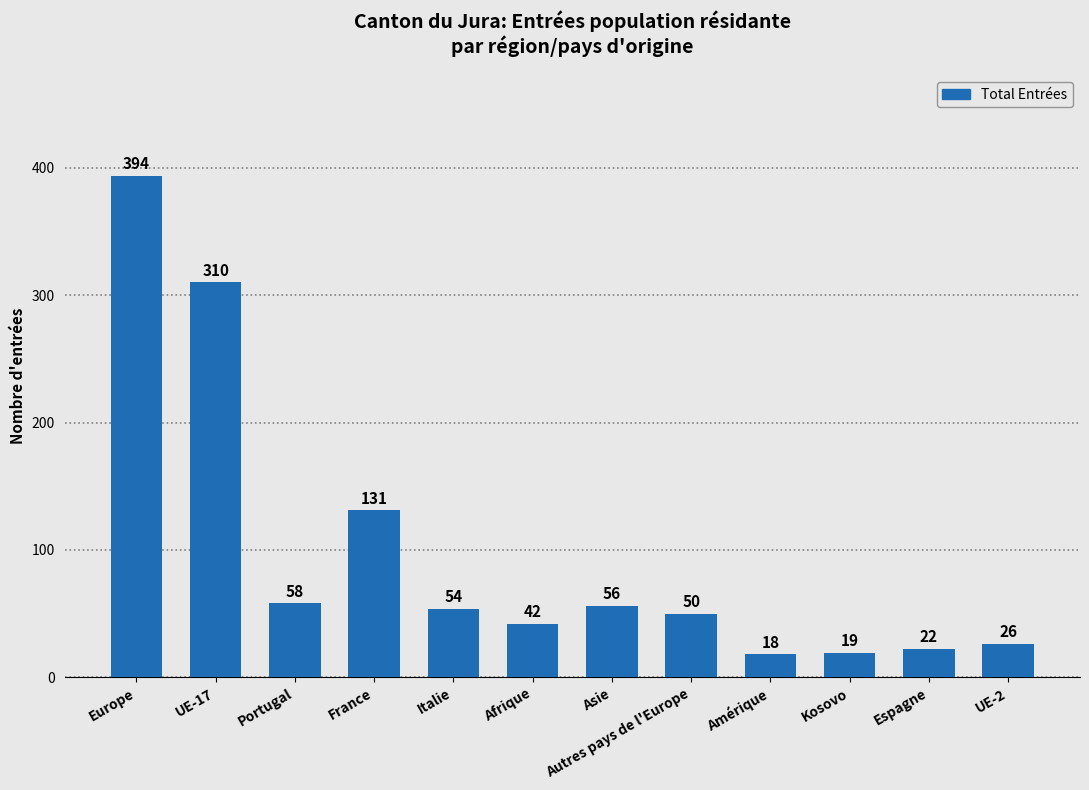

At which category does the chart reach its peak across all series?

Europe